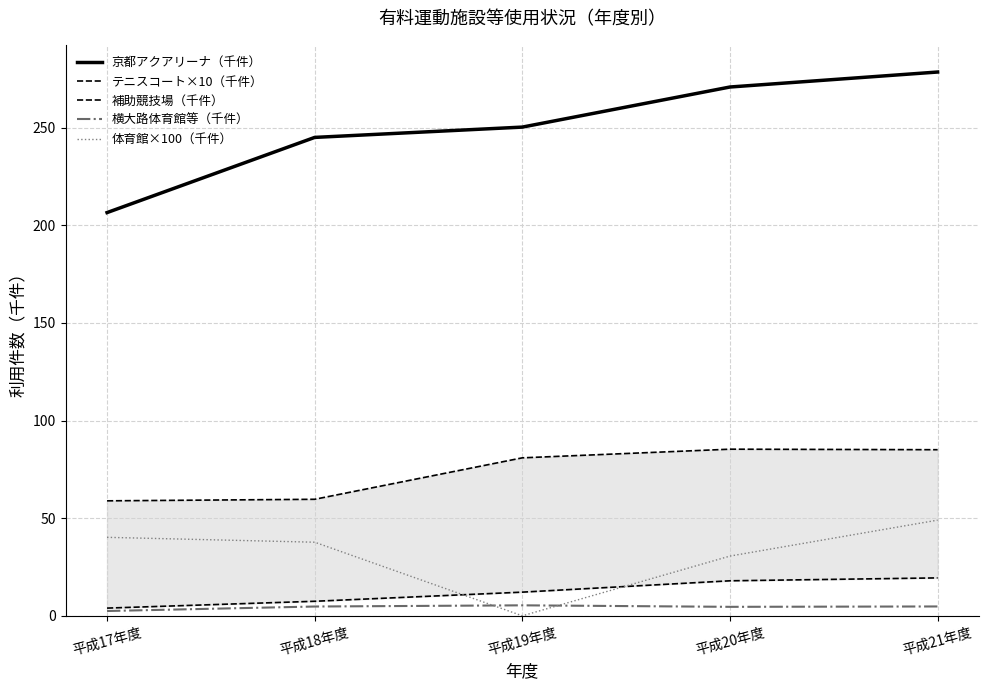

Which series changed the most between 平成19年度 and 平成21年度?

体育館×100（千件）